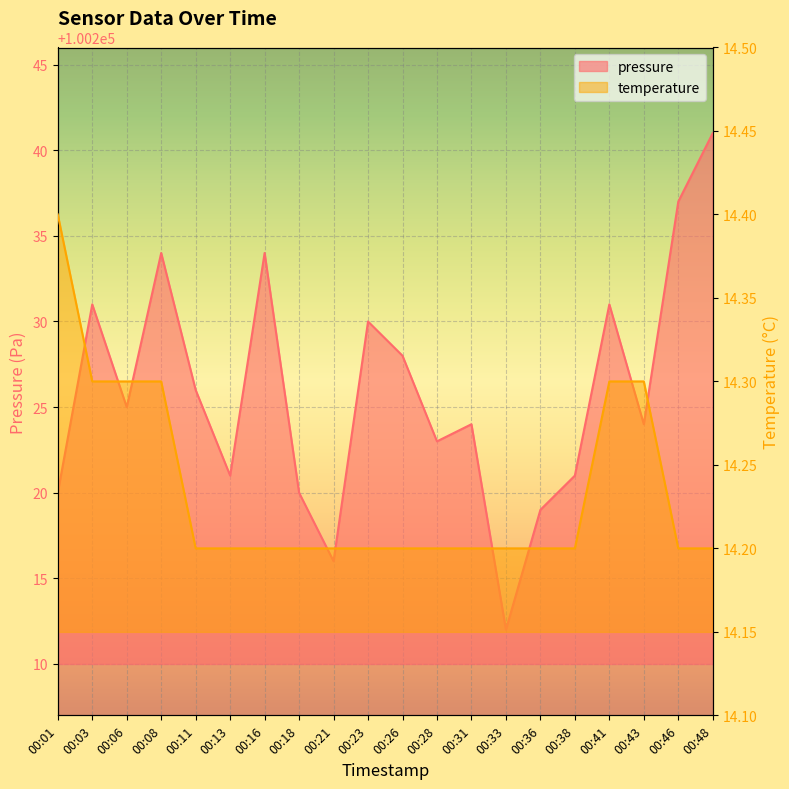

Rank the series at 00:13 from highest to lowest value.

pressure, temperature